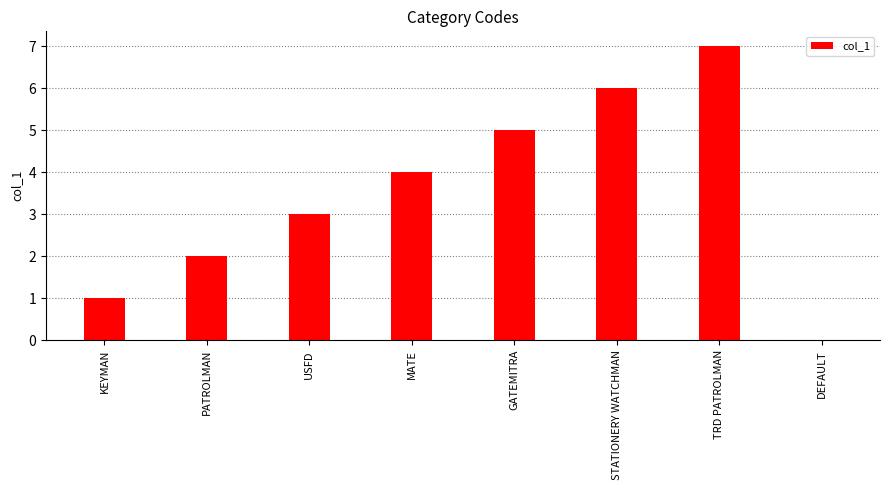

Reading left to right, transcribe all the data shown in this chart.

KEYMAN=1	PATROLMAN=2	USFD=3	MATE=4	GATEMITRA=5	STATIONERY WATCHMAN=6	TRD PATROLMAN=7	DEFAULT=0